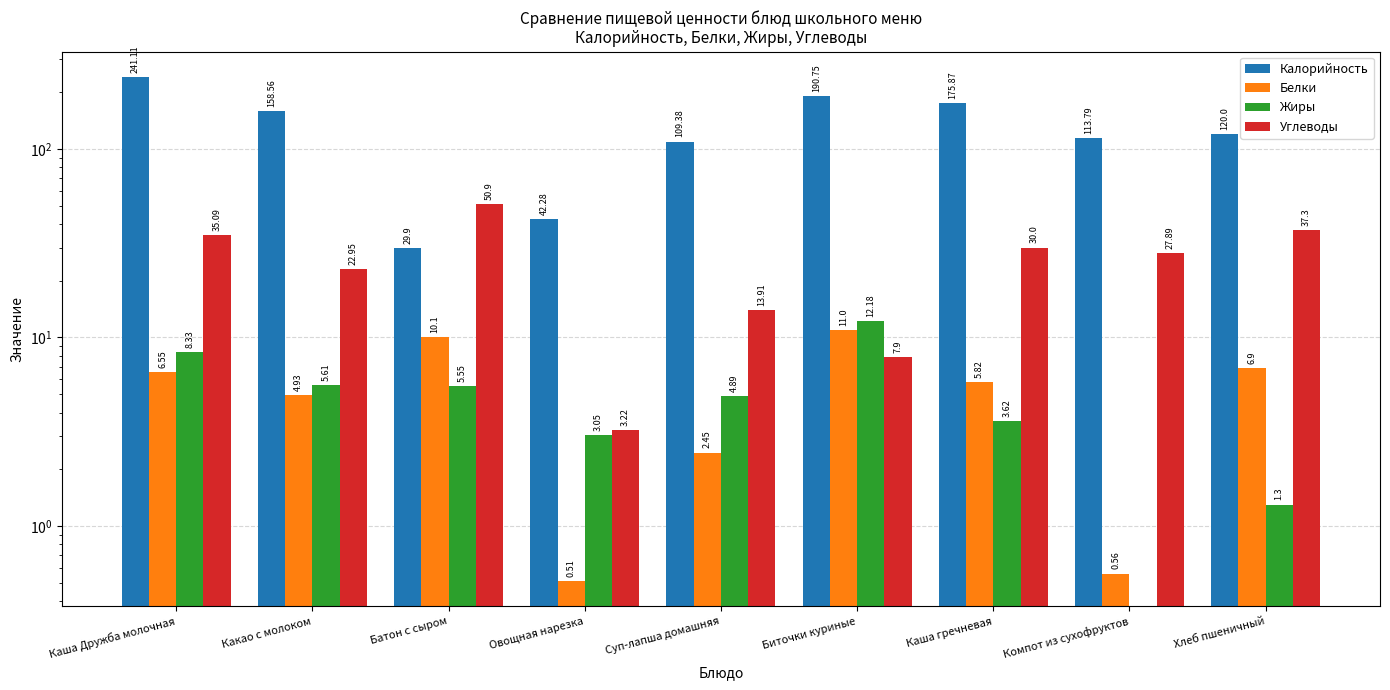

The value of Калорийность at Хлеб пшеничный is 207.7. True or false?

False